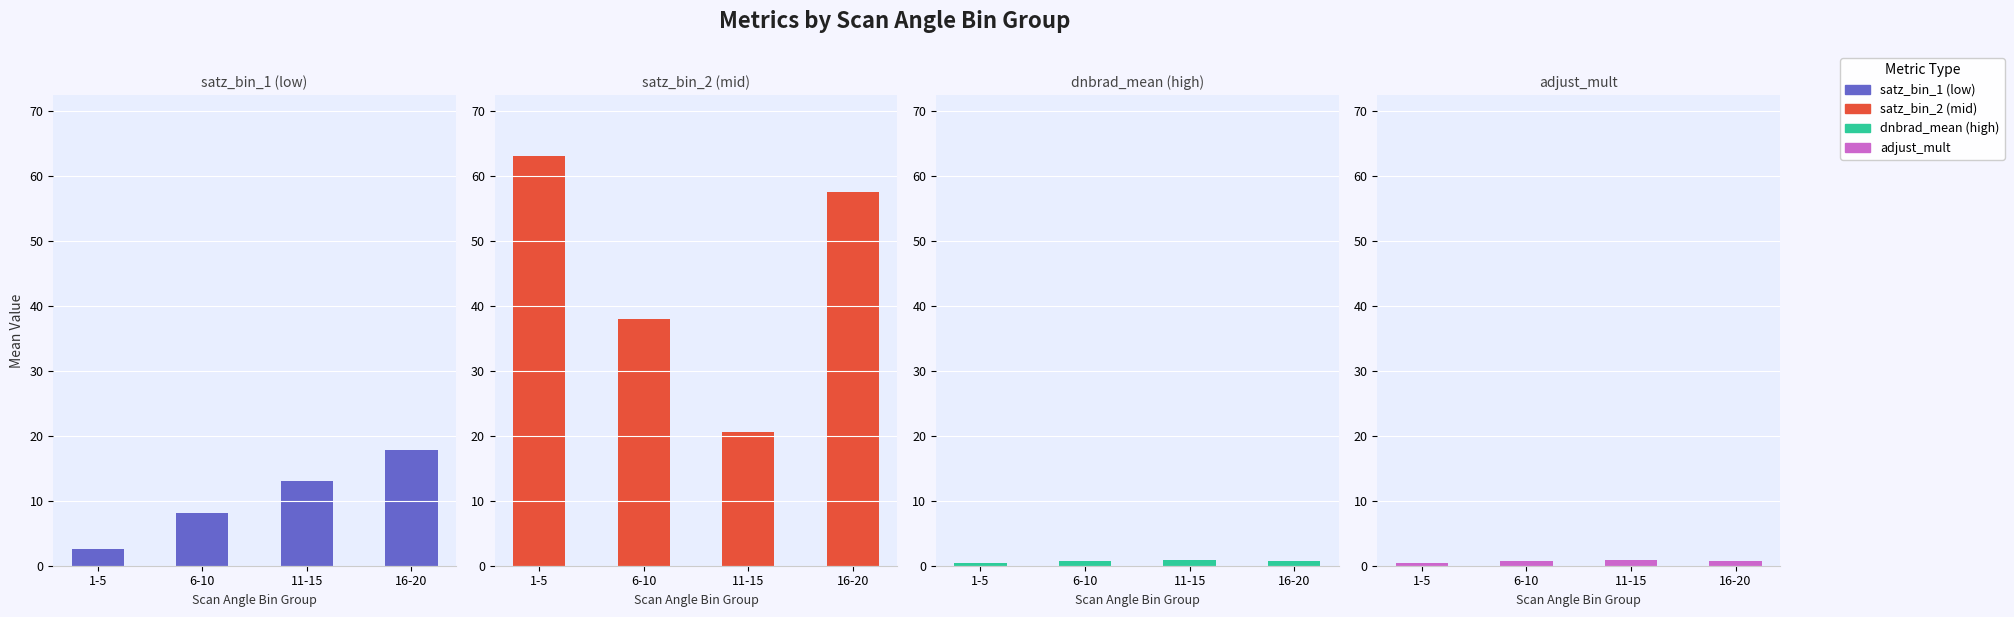

What is the maximum value shown in the chart?

63.0